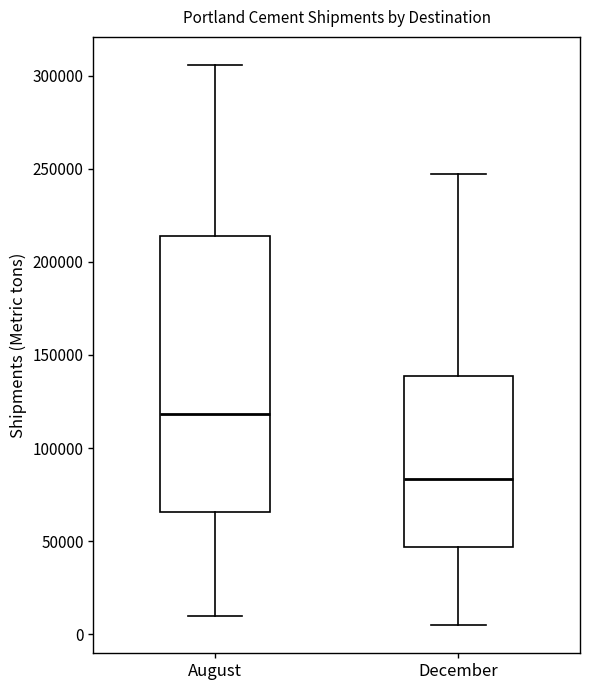

Reading left to right, read every box against the y-axis: the position of its median line, the range the box covers, and the ends of its whiskers. The values are not printed on the chart, so give them approximately, as read against the axis.

August: median 120000, box 65000 to 215000, whiskers 10000 to 305000
December: median 85000, box 45000 to 140000, whiskers 5000 to 245000